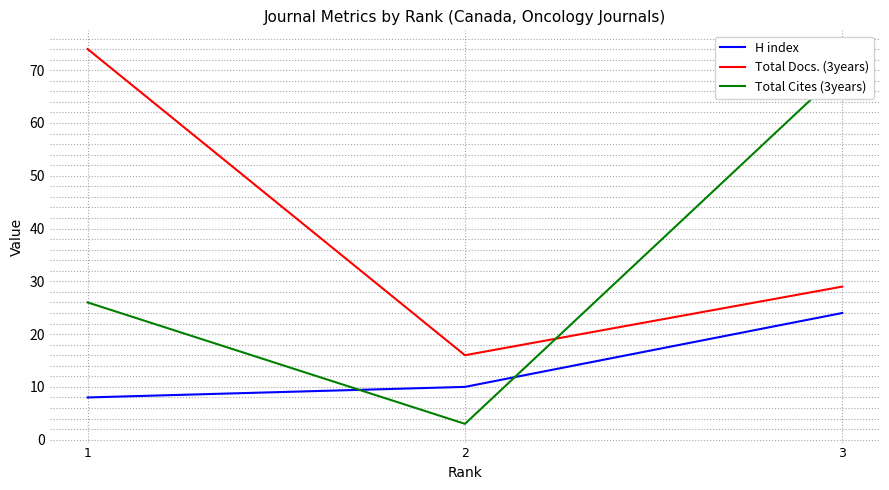

Rank the categories by Total Cites (3years) value from highest to lowest.

3, 1, 2